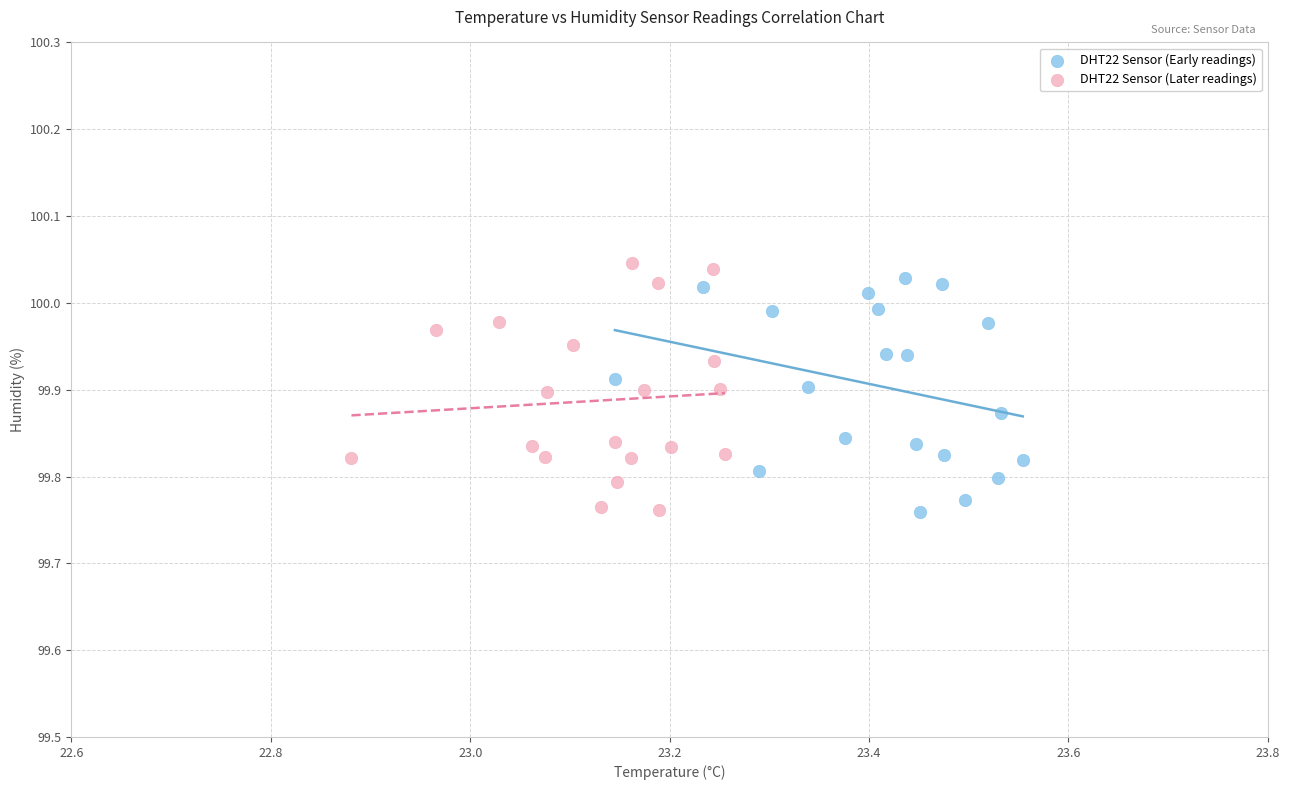

What are all the series names shown in the legend?

DHT22 Sensor (Early readings), DHT22 Sensor (Later readings)